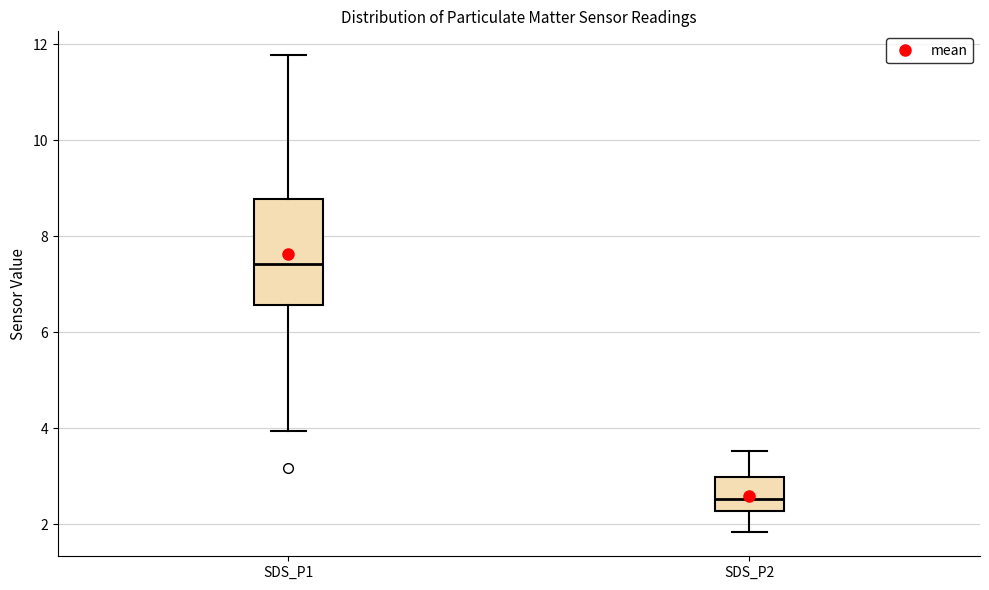

Where does the lower whisker of the box for SDS_P2 end on the y-axis? The values are not printed on the chart, so give them approximately, as read against the axis.

1.8